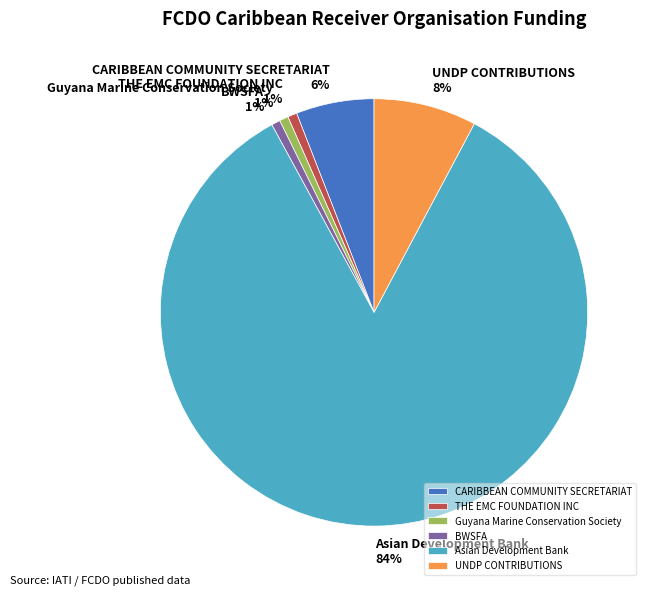

Which category has the biggest portion of the pie?

Asian Development Bank